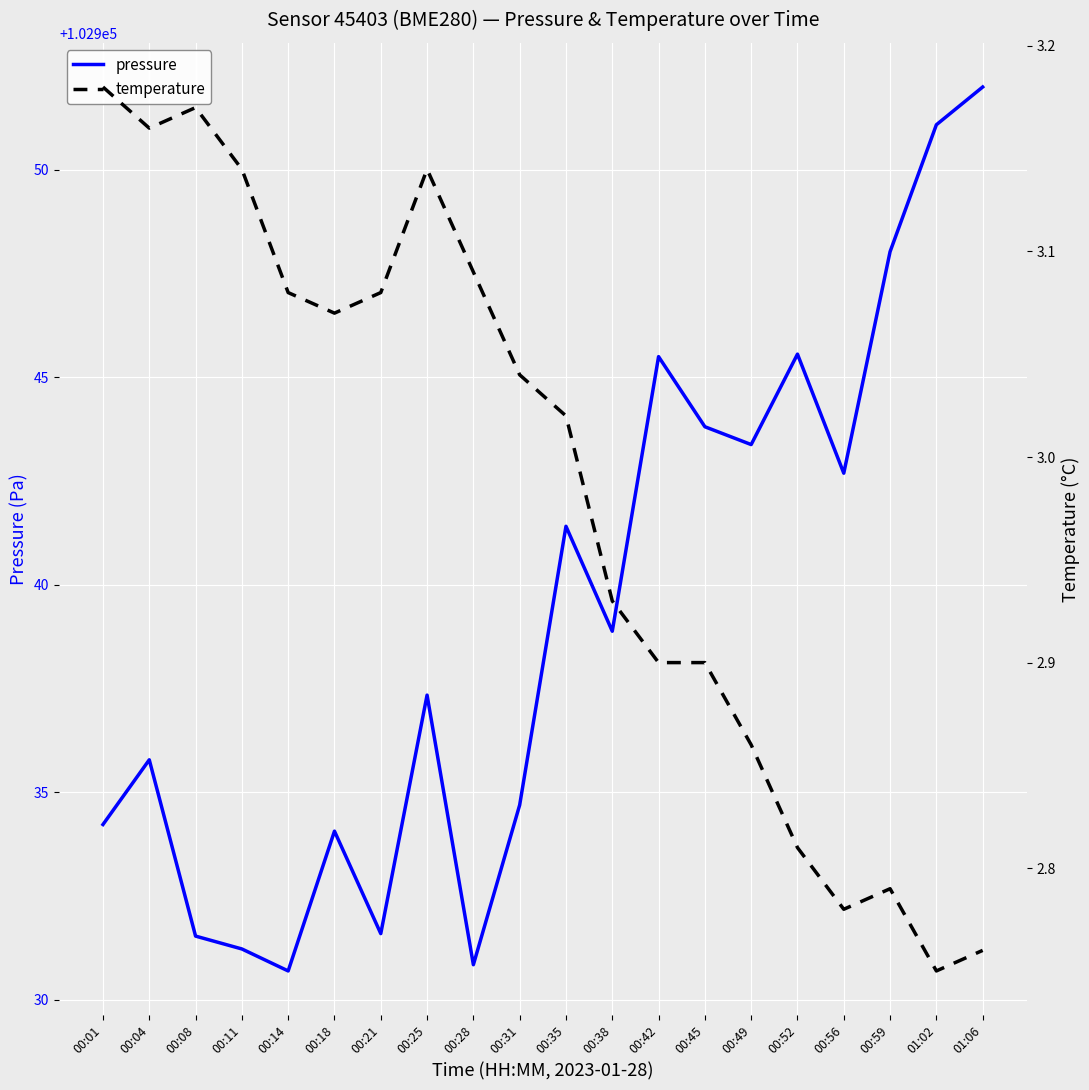

The value of temperature at 00:52 is 4.5. True or false?

False